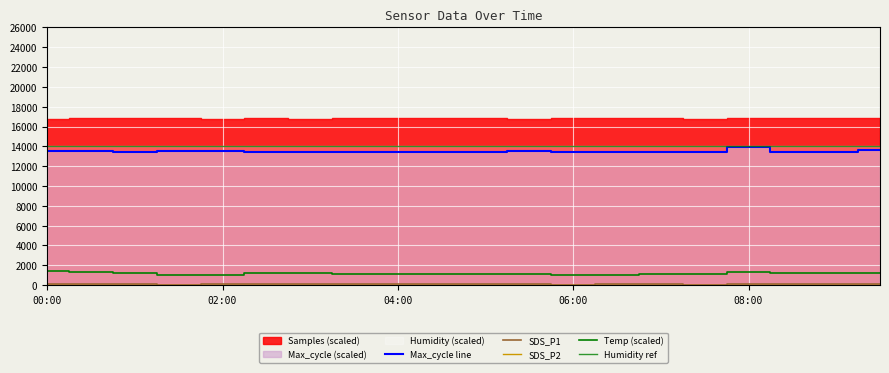

Rank the categories by SDS_P2 value from highest to lowest.

09:30, 05:00, 03:00, 00:30, 05:30, 09:00, 03:30, 01:00, 08:00, 04:00, 00:00, 07:00, 02:30, 08:30, 04:30, 07:30, 02:00, 01:30, 06:30, 06:00